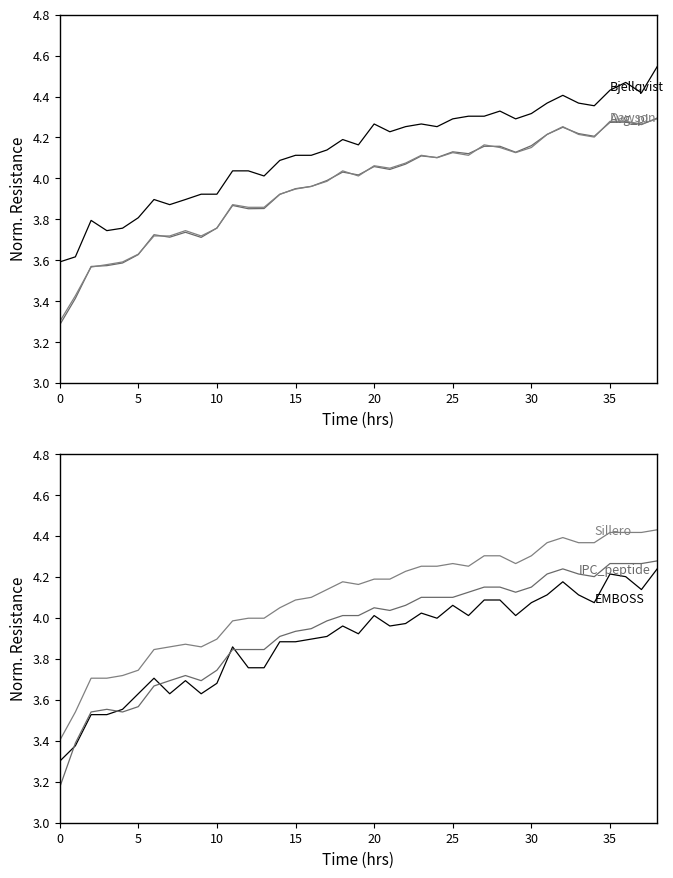

What is the difference between the second highest and second lowest values in the EMBOSS series?

0.8